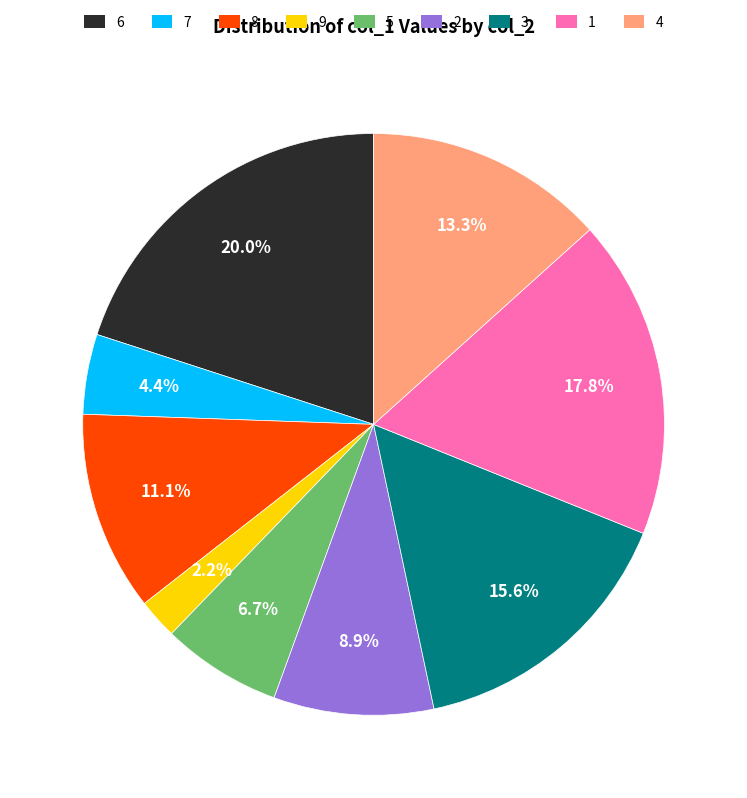

Is there any slice that represents more than half of the pie?

No